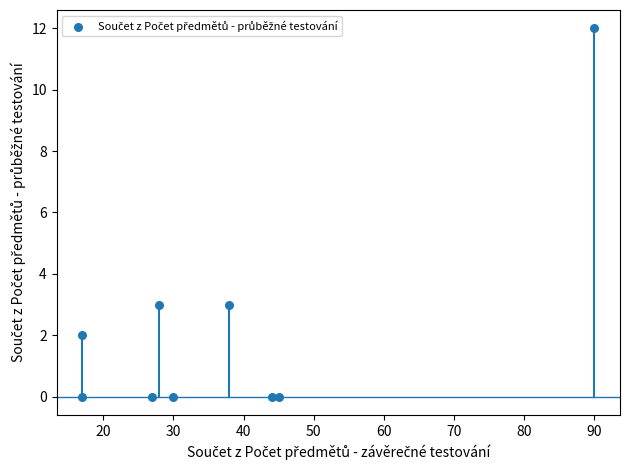

What is the average X value?

37